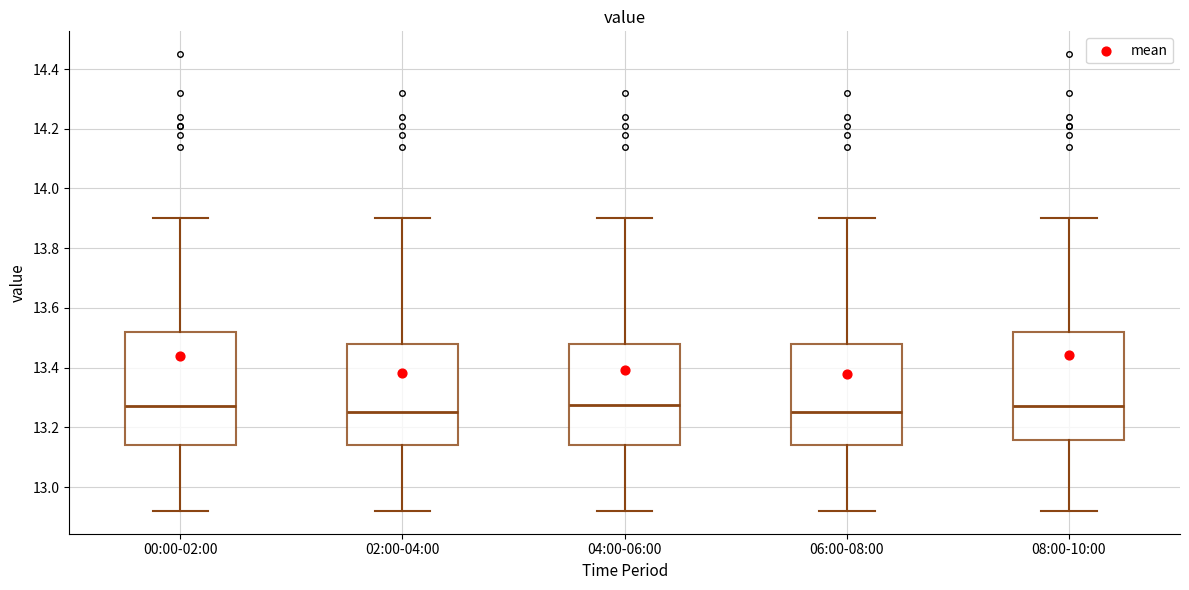

Where does the lower whisker of the box for 04:00-06:00 end on the y-axis? The values are not printed on the chart, so give them approximately, as read against the axis.

12.92